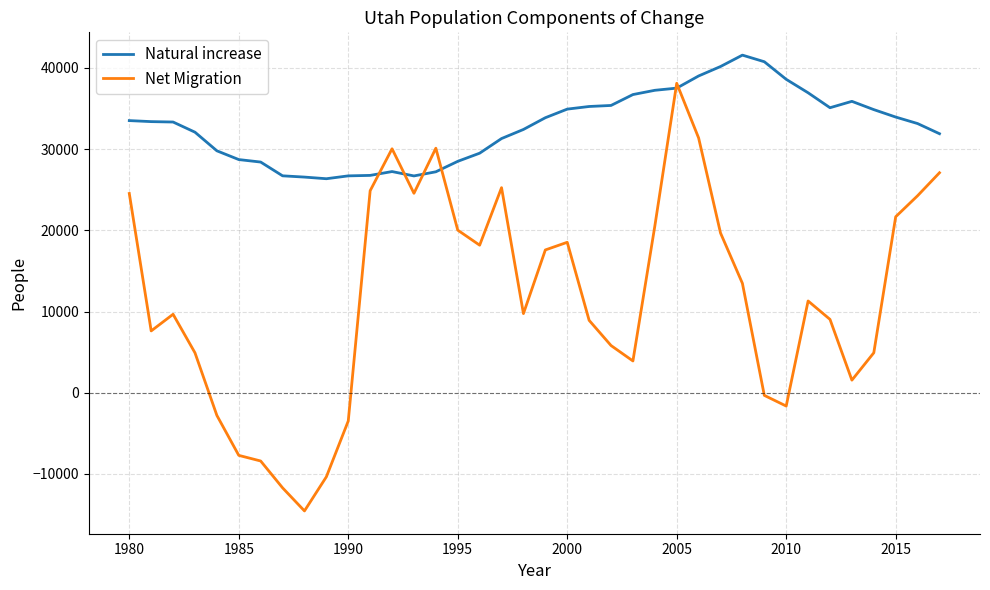

Which series has the widest spread of values?

Net Migration